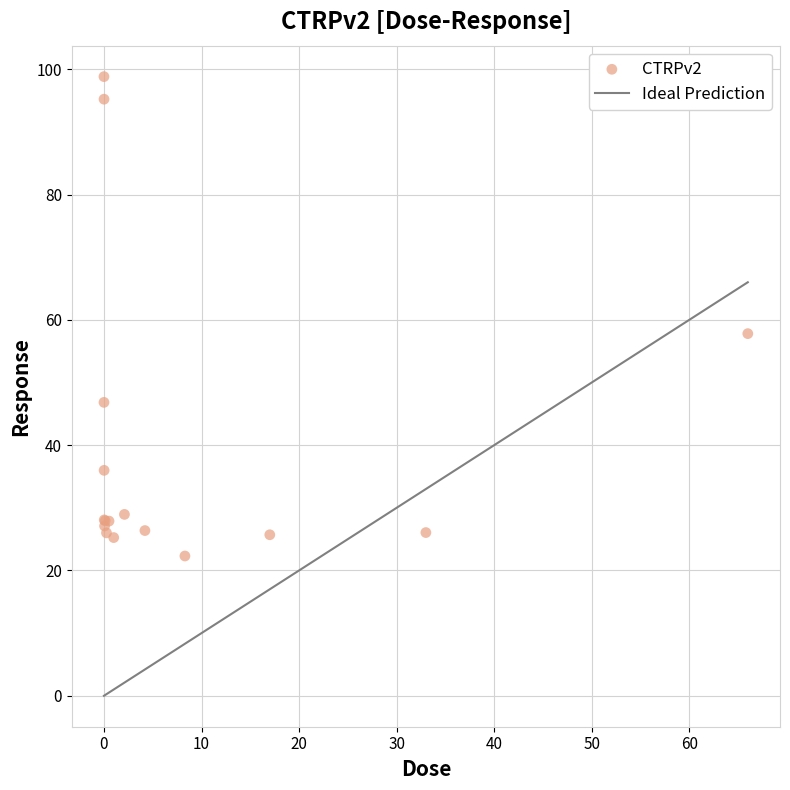

What Y value in the scatter plot is closest to 60?

57.8